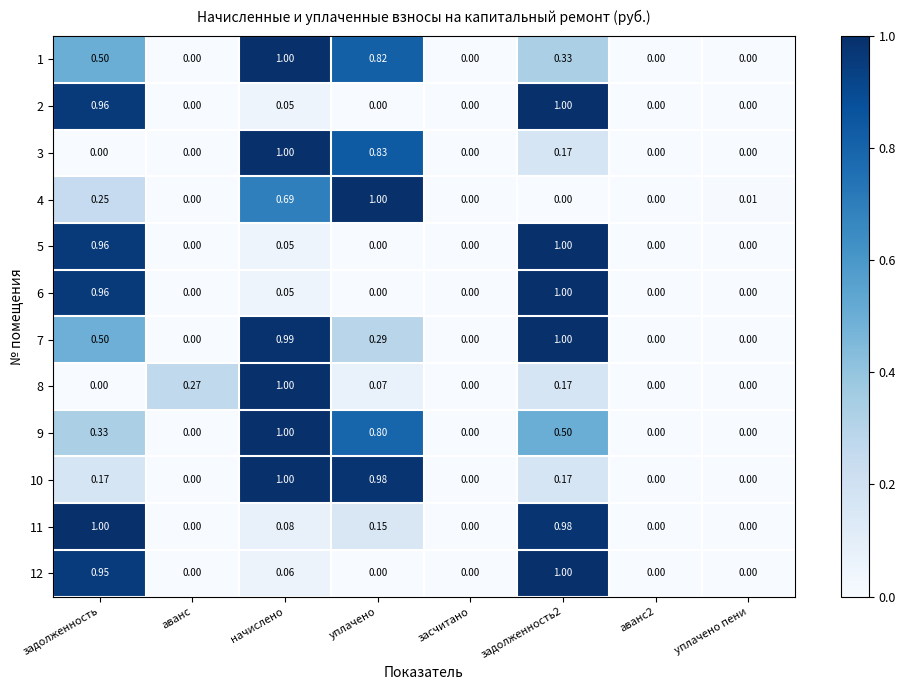

Which category has the highest value in the 11 series?

задолженность